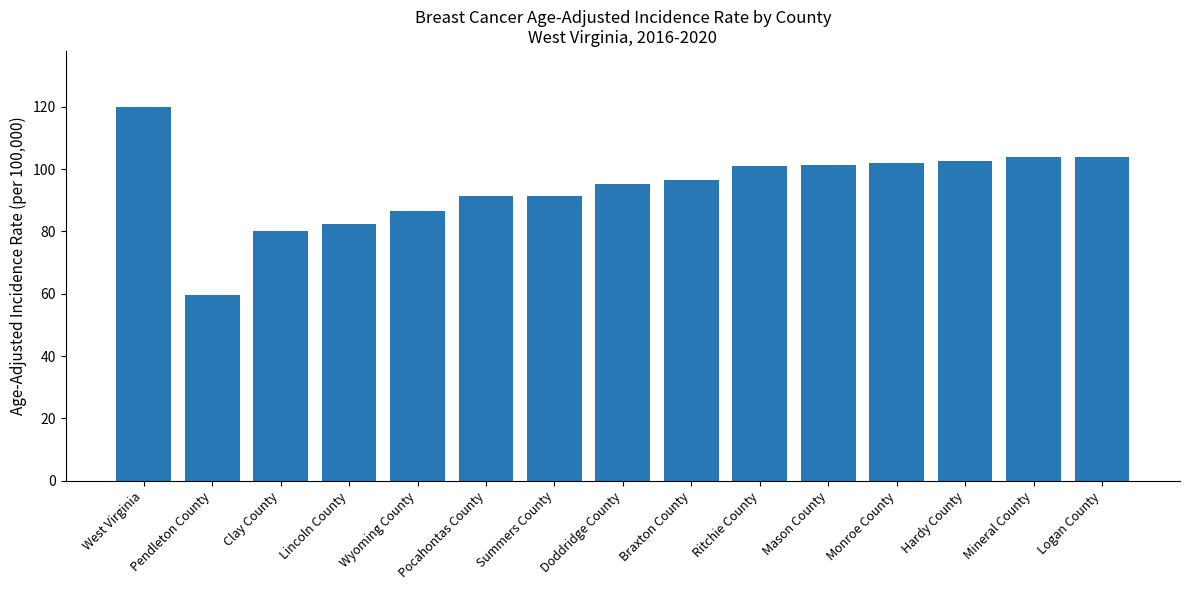

How many categories are shown in the chart?

15